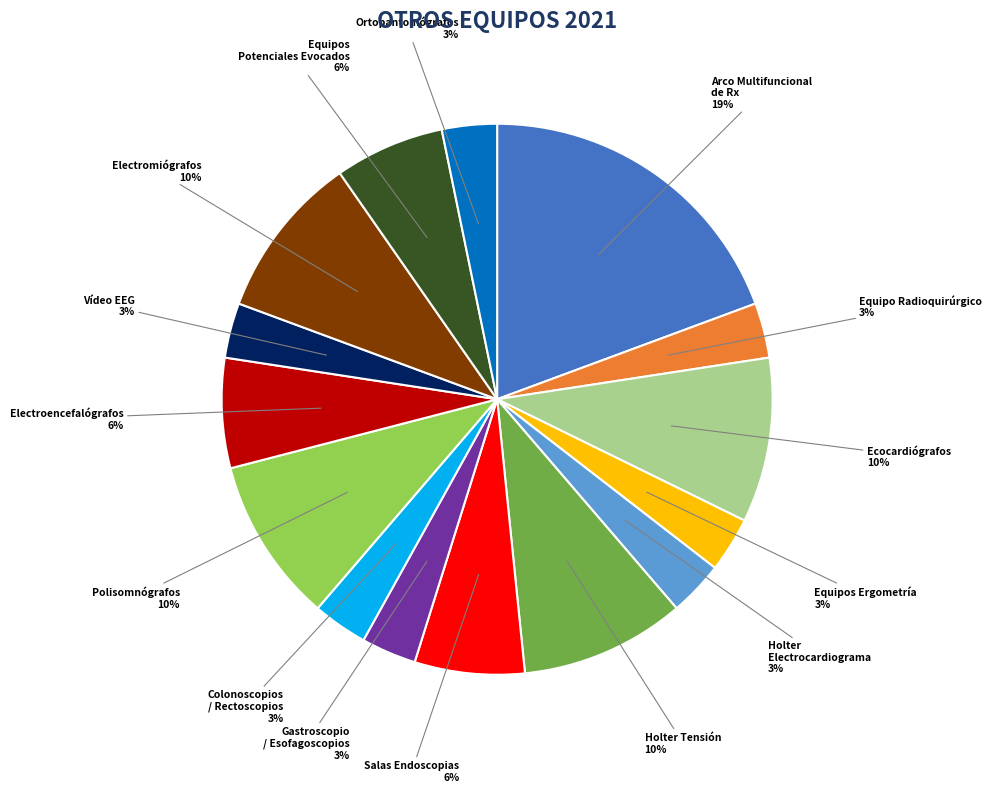

Is there a majority slice in this chart?

No